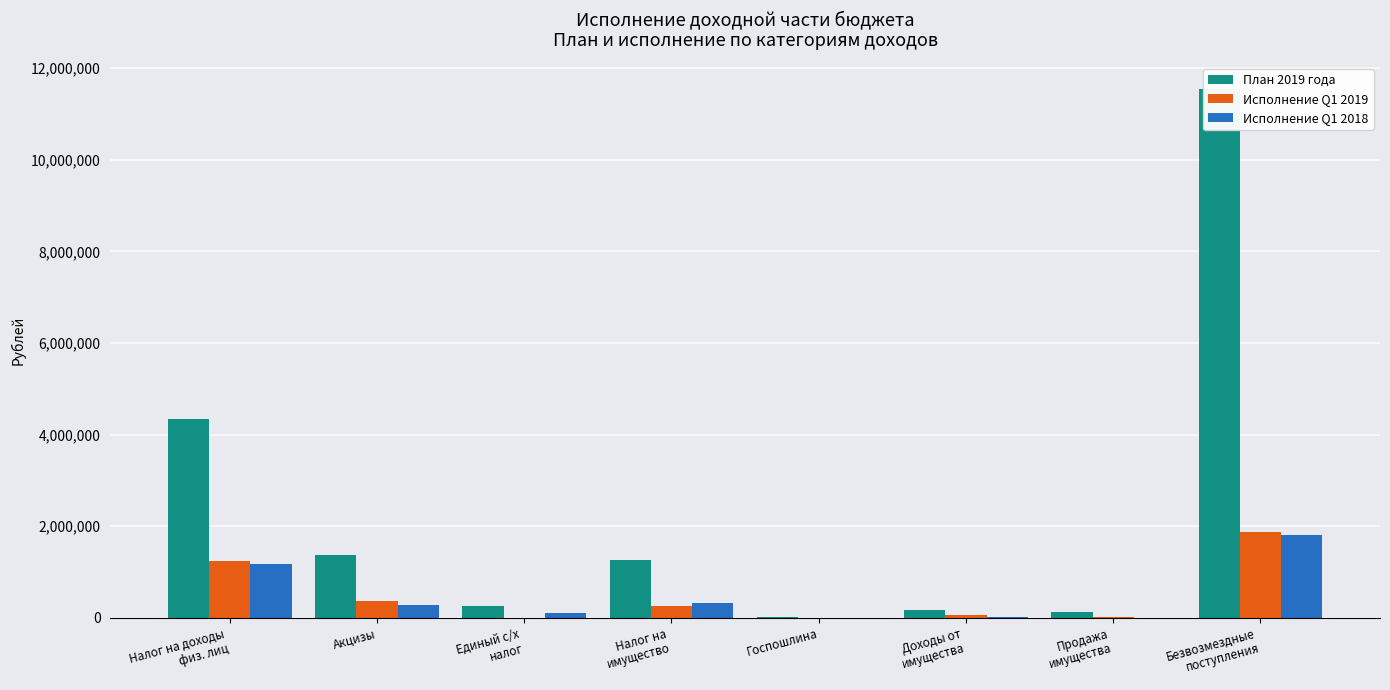

Reading left to right, what are all the values shown in this chart?

План 2019 года: 4351800.0	1362674.5	254200.0	1270100.0	10200.0	173252.0	122948.0	11547769.2
Исполнение Q1 2019: 1240030.8	367933.8	7661.6	251337.5	1200.0	57928.2	16306.2	1874384.1
Исполнение Q1 2018: 1171441.6	289925.2	100000.0	322805.2	3120.0	19085.5	5682.6	1806795.0